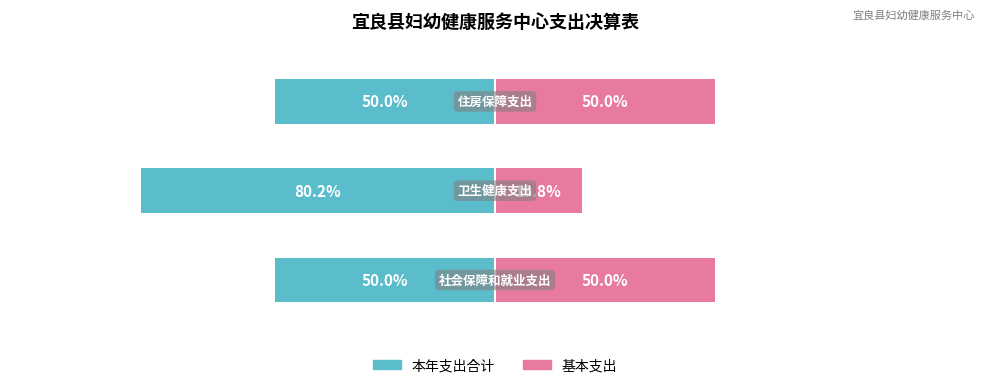

What is the sum of the 本年支出合计 values at 1 and 0?

-130.2